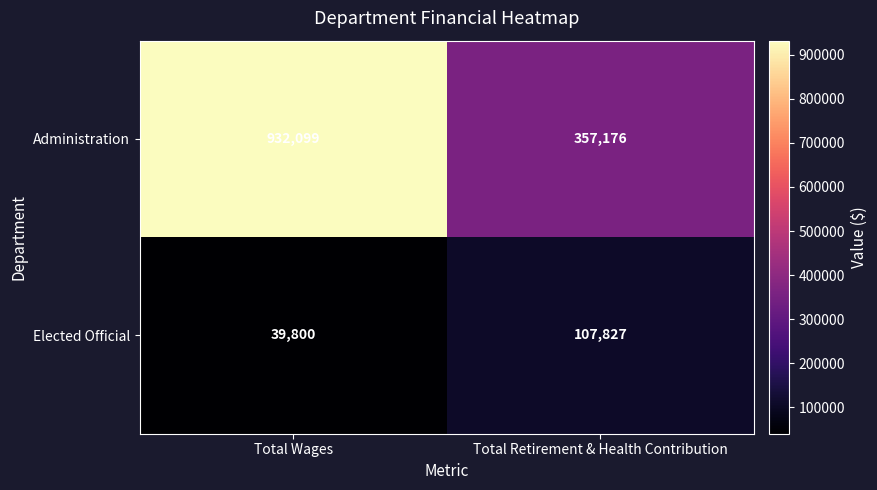

At which label is Administration closest to 644637?

Total Retirement & Health Contribution